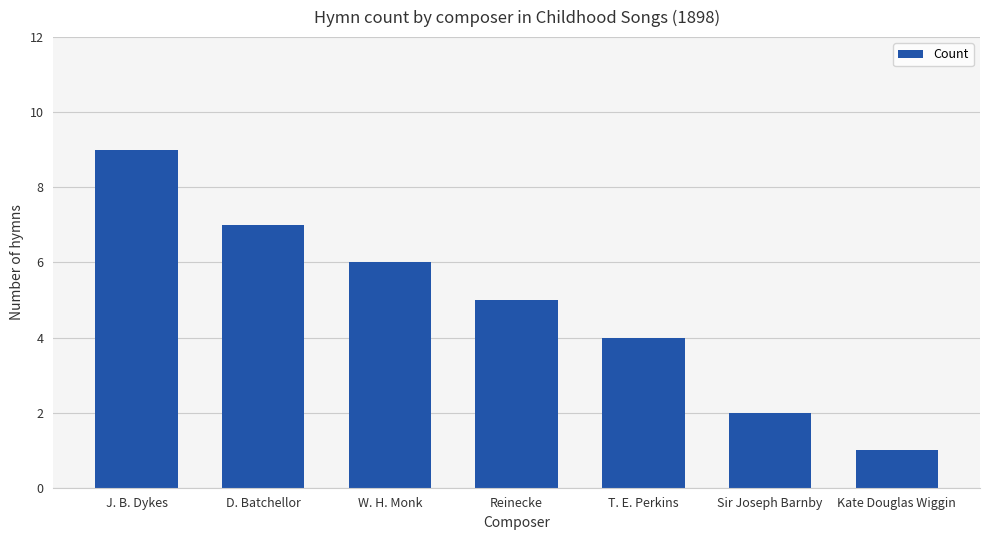

How many categories are shown in the chart?

7